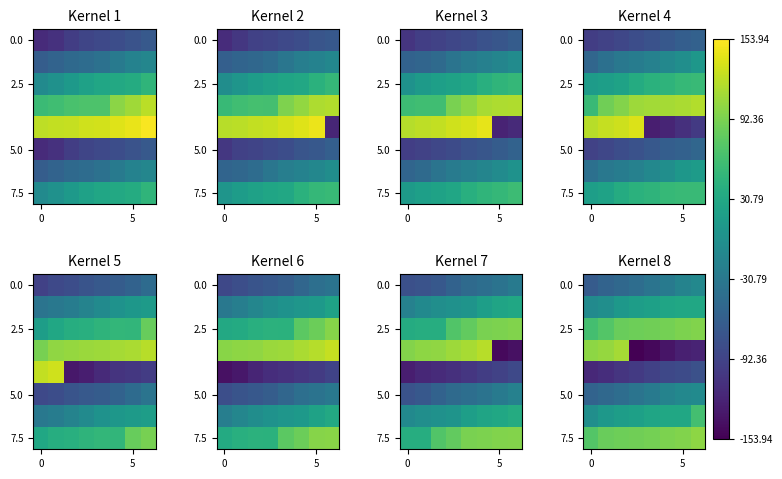

Which has a higher value, 0 or 7?

7